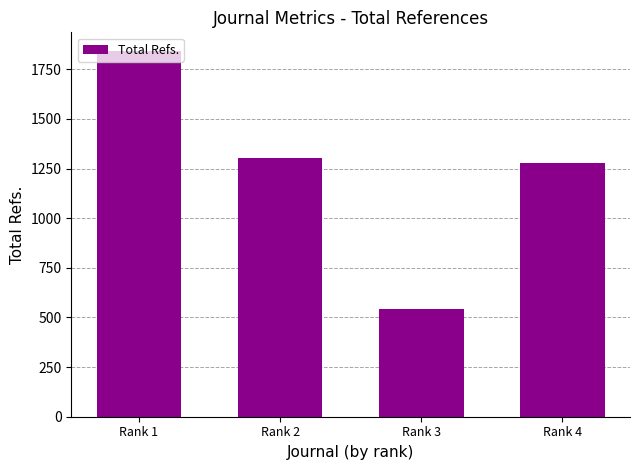

Reading left to right, extract all data points from this chart.

1844	1301	542	1276